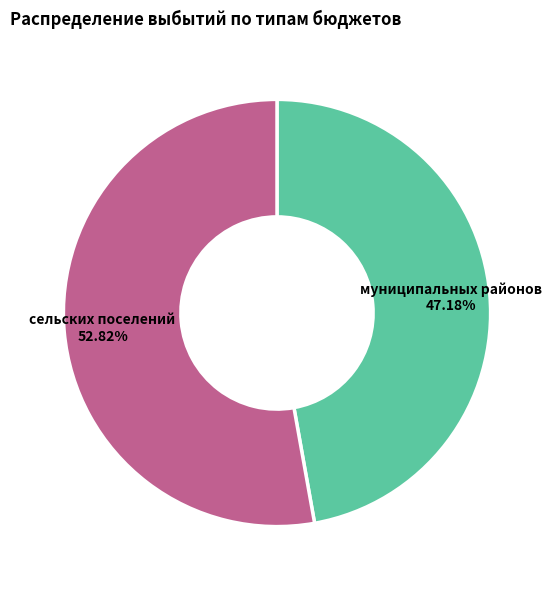

How many slices are in this pie chart?

2